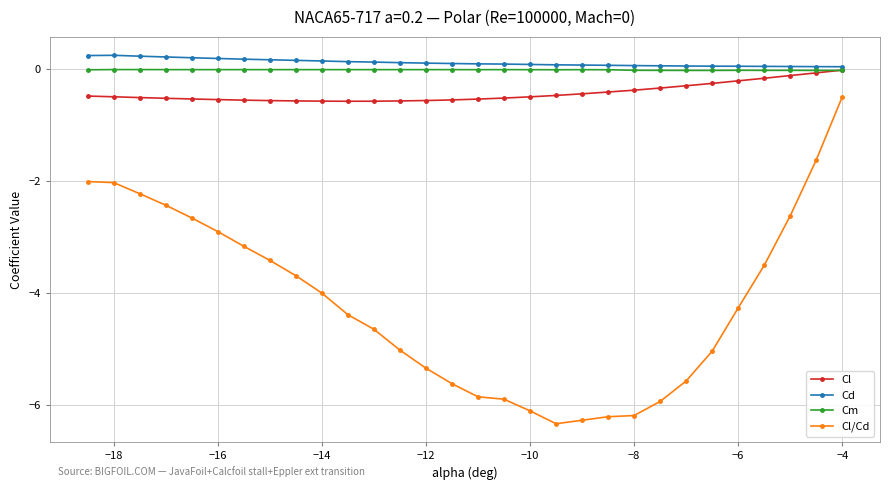

Which series has the largest range (max minus min)?

Cl/Cd